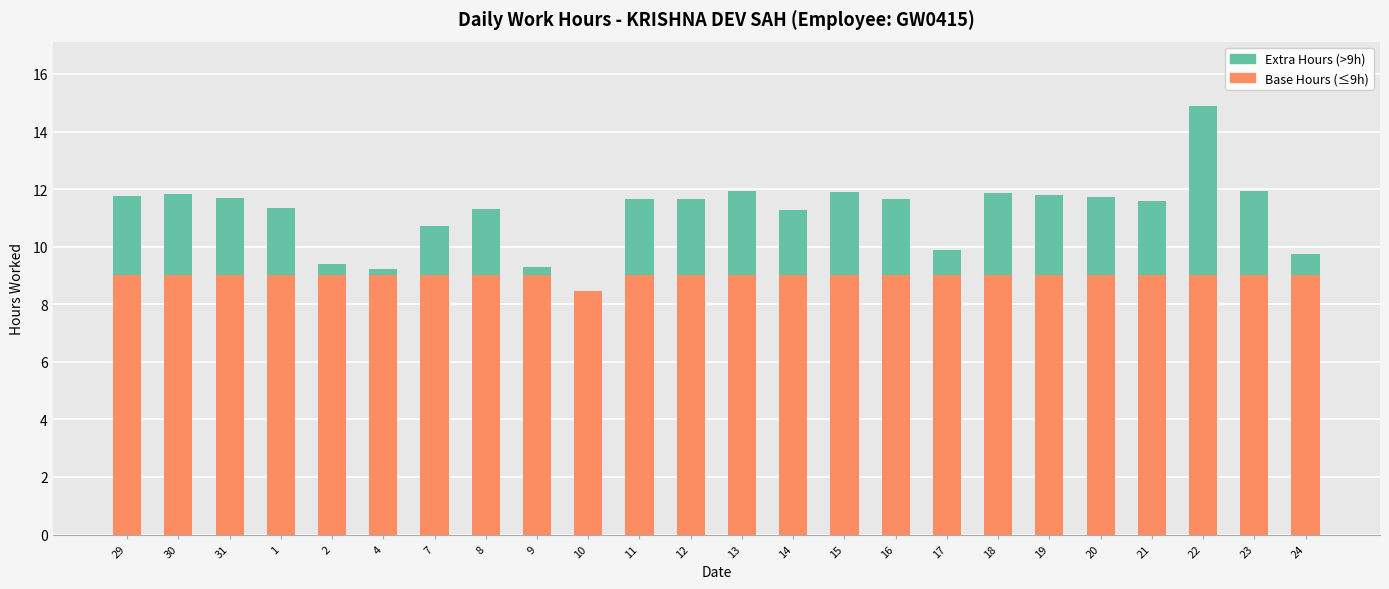

The Base Hours (≤9h) series shows 5.1 at 9. True or false?

False